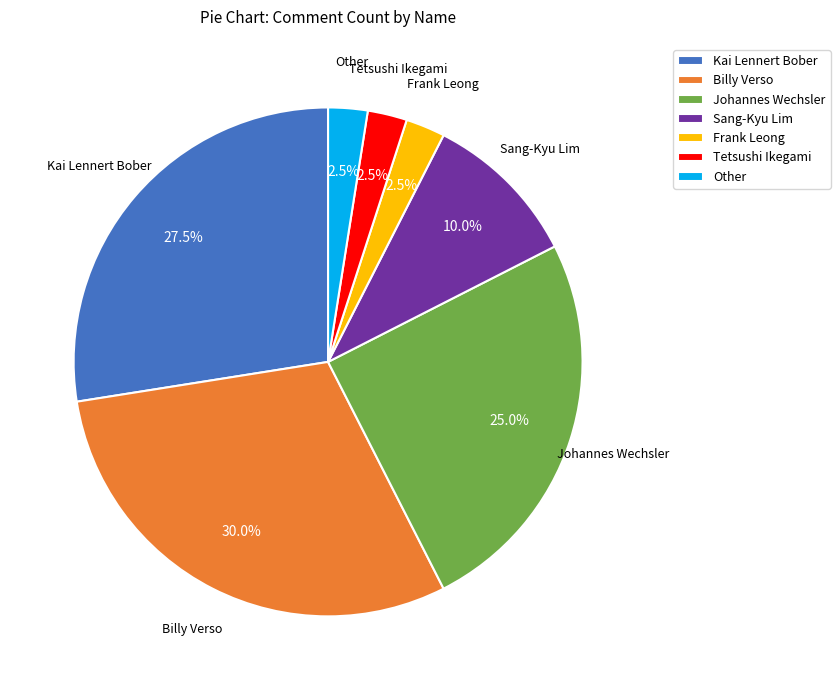

Which category has the biggest portion of the pie?

Billy Verso